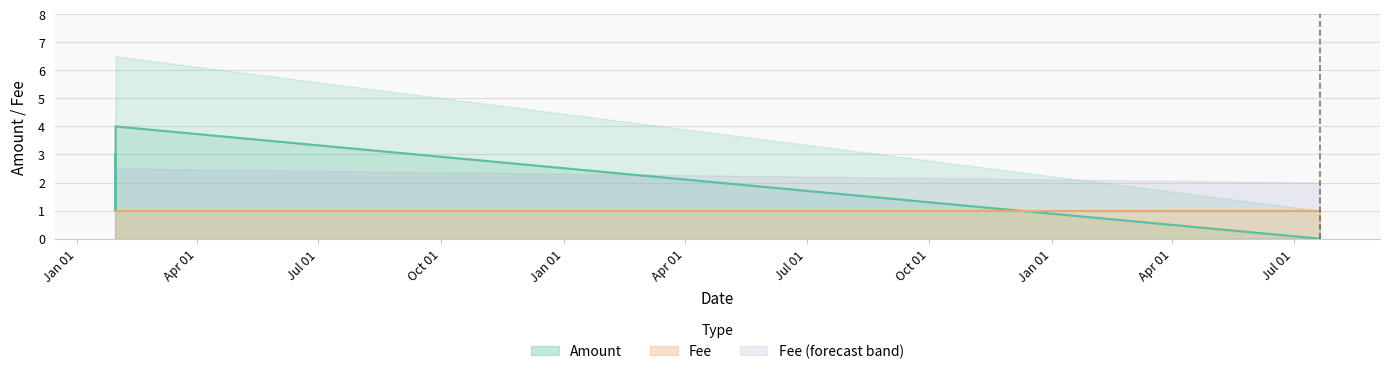

What is the difference between the second highest and minimum values in the Amount Upper series?

4.0